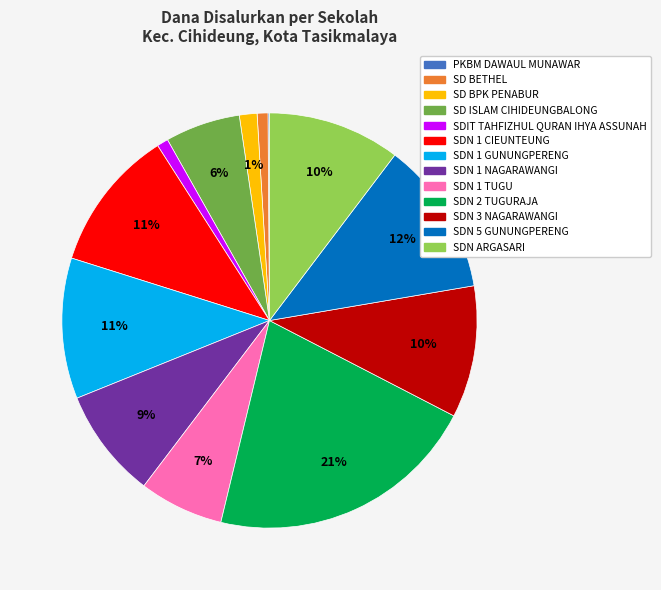

True or false: SDIT TAHFIZHUL QURAN IHYA ASSUNAH accounts for 1% of the total.

True